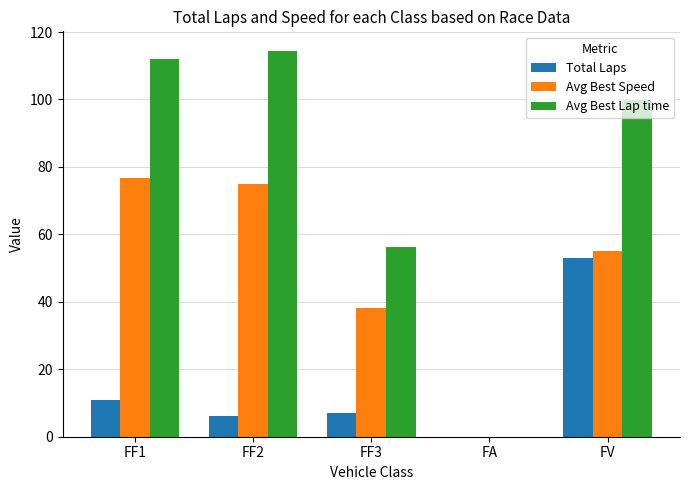

Reading left to right, what are all the values shown in this chart?

Total Laps: FF1=11.0	FF2=6.0	FF3=7.0	FA=0.0	FV=53.0
Avg Best Speed: FF1=76.6	FF2=74.8	FF3=38.0	FA=0.0	FV=55.1
Avg Best Lap time: FF1=112.0	FF2=114.5	FF3=56.3	FA=0.0	FV=99.9